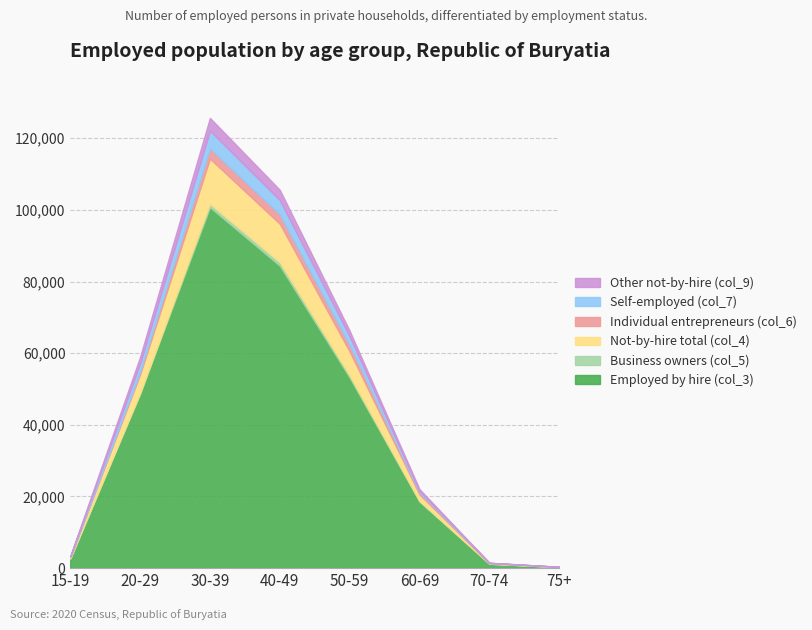

How many distinct data groups are displayed?

6